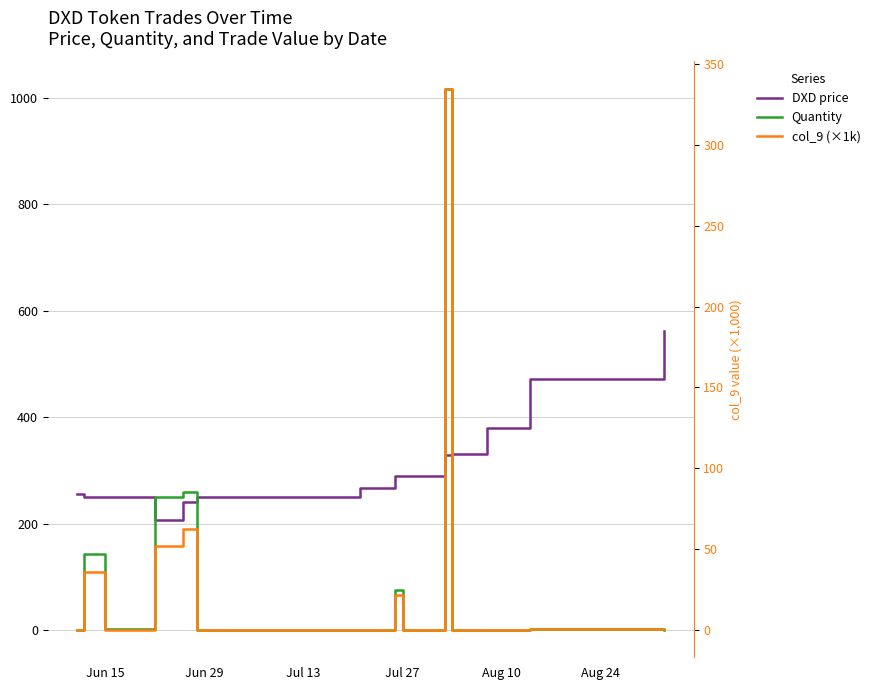

What is the total value across all series at Jun 15?

252.7